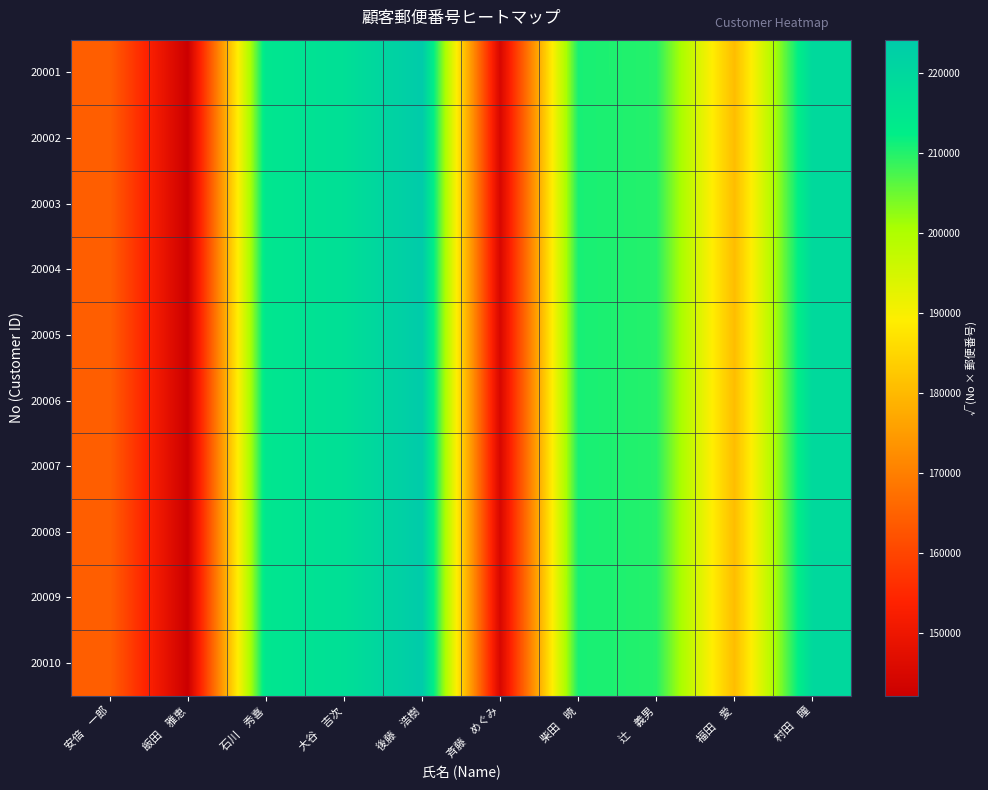

What is the total value across all series at 柴田　暁?

2107430.9